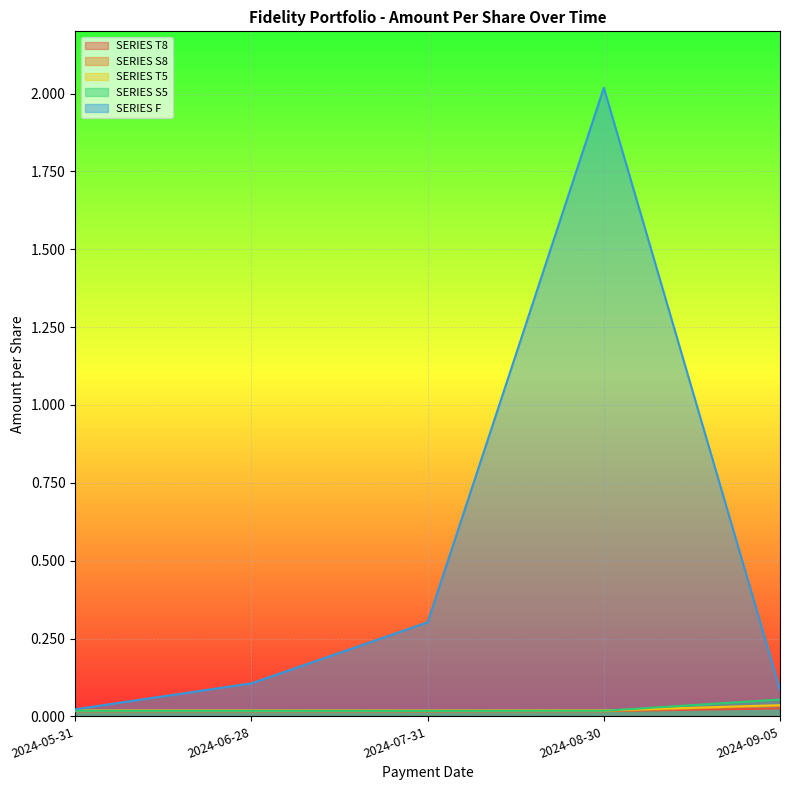

Which series has the largest range (max minus min)?

SERIES F